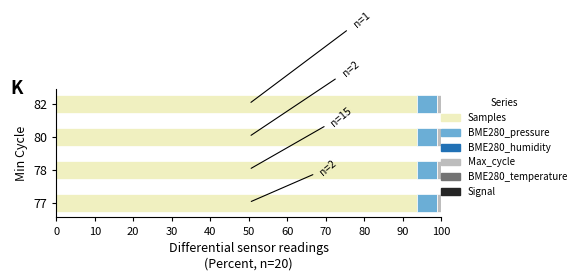

What is the difference between the highest and lowest values at 80?

93.6